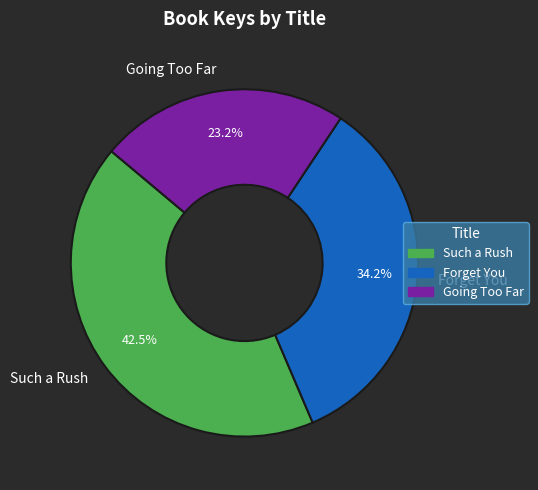

True or false: Forget You accounts for 20% of the total.

False